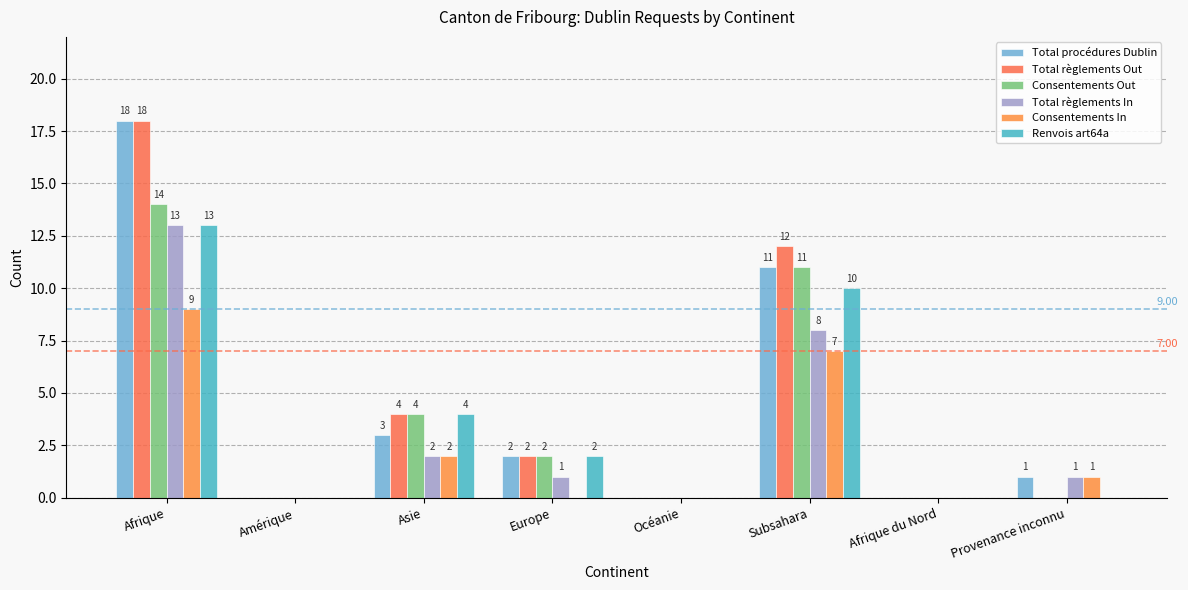

The value of Renvois art64a at Océanie is 6. True or false?

False